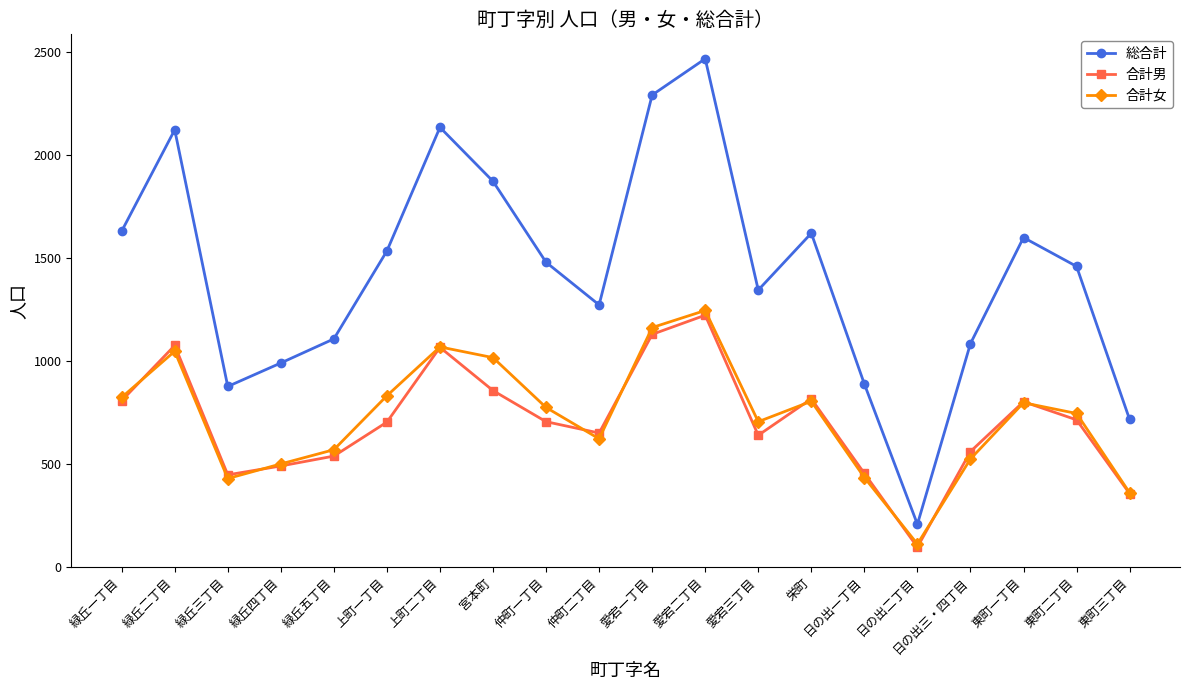

What is the label of the 9th point from the right?

愛宕二丁目